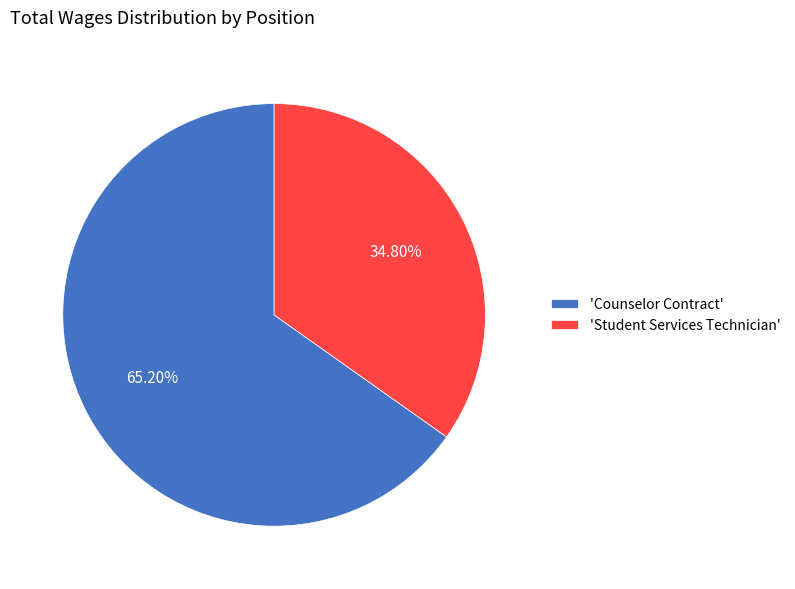

Do 'Student Services Technician' and 'Counselor Contract' together represent more than half of the pie?

Yes